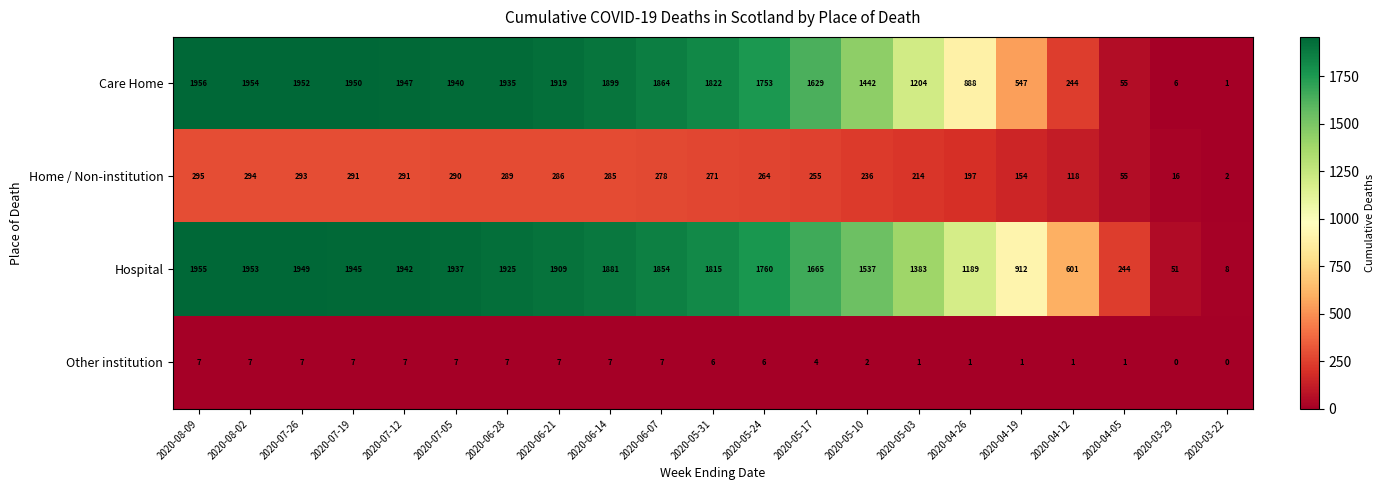

Where does the Care Home series first go above 1822?

2020-08-09